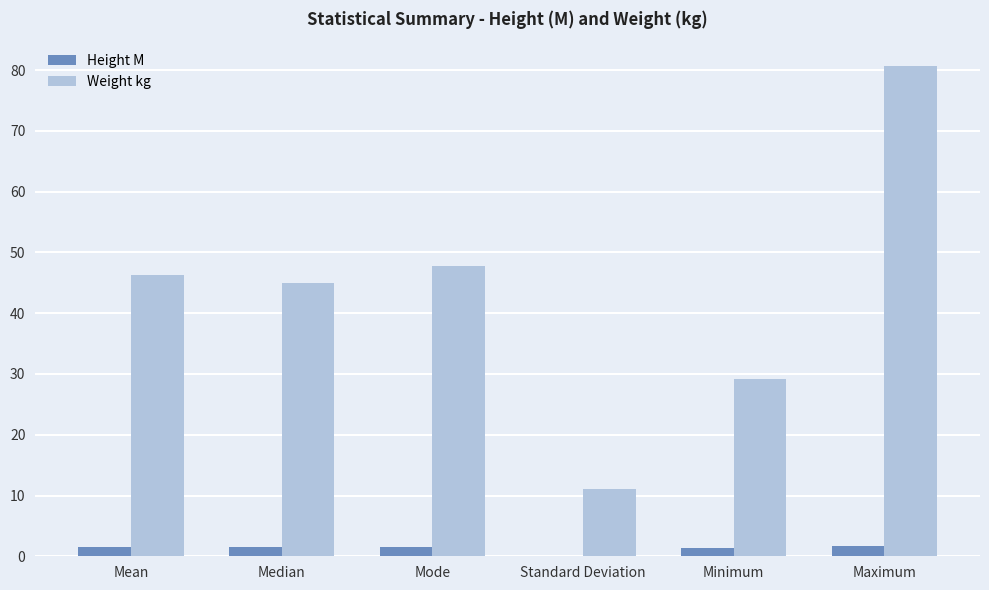

What is the sum of all Height M values?

7.6